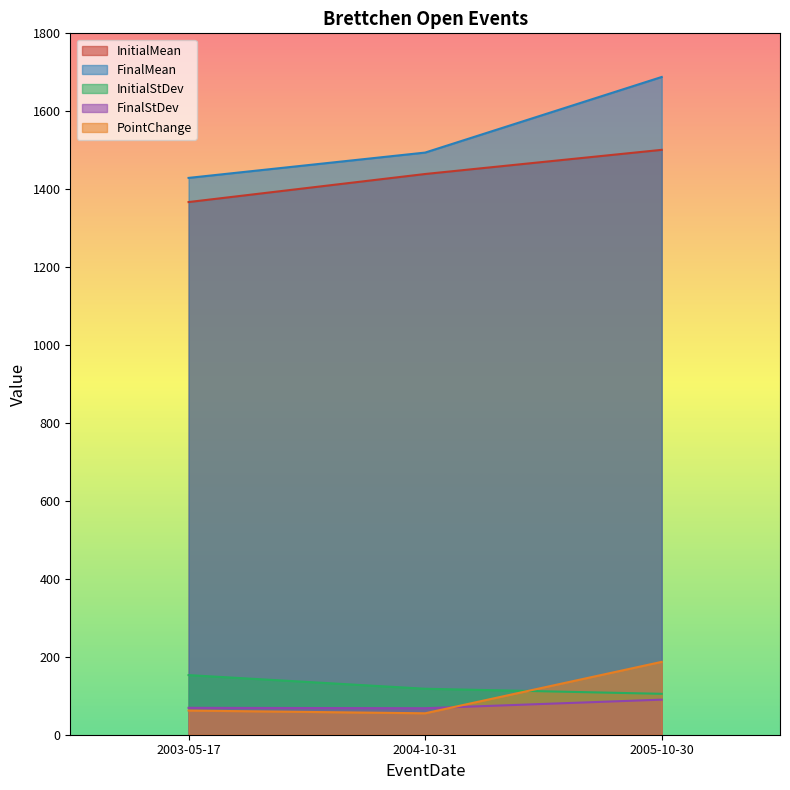

Between 2003-05-17 and 2004-10-31, which series saw the biggest shift?

InitialMean